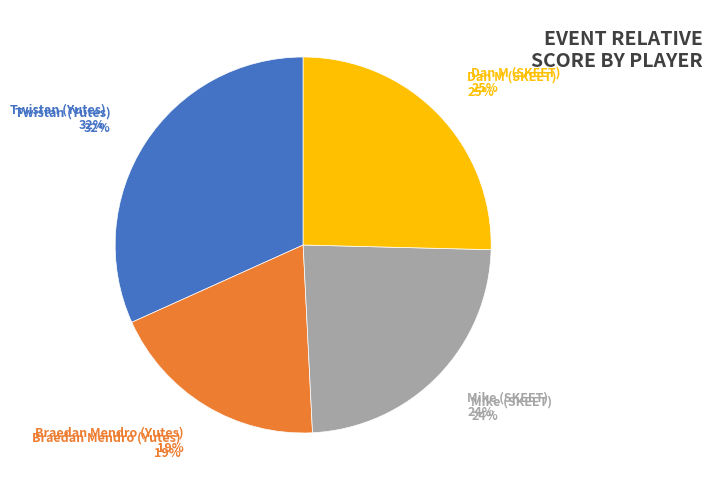

Which slice is the largest?

Twistan (Yutes)